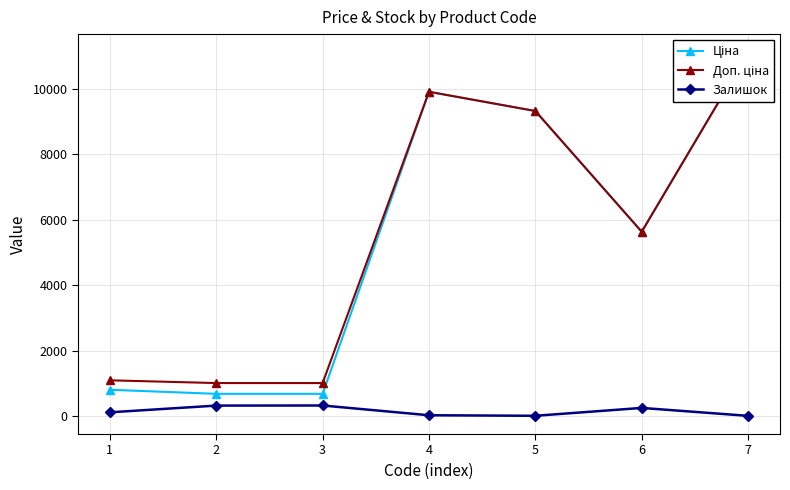

Is this an area chart (filled region under the line)?

No